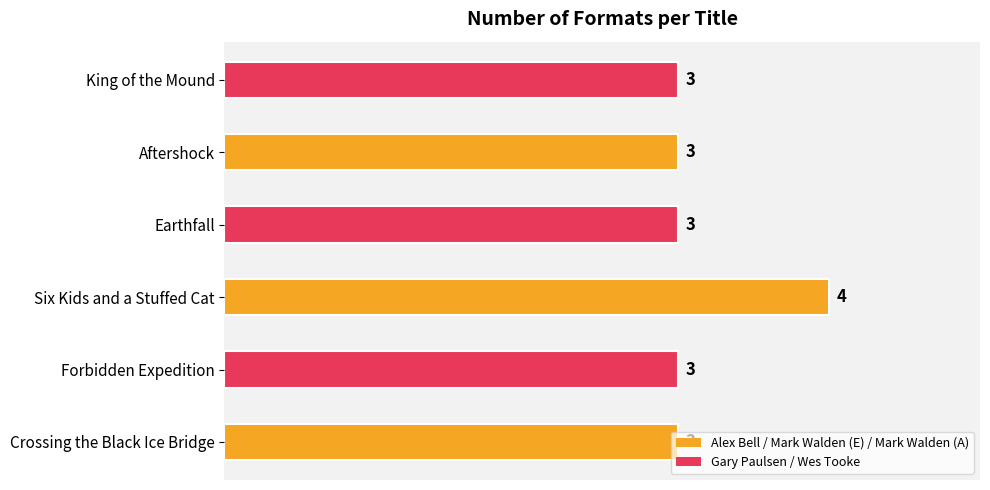

Count the values in the range 3 to 4.

6